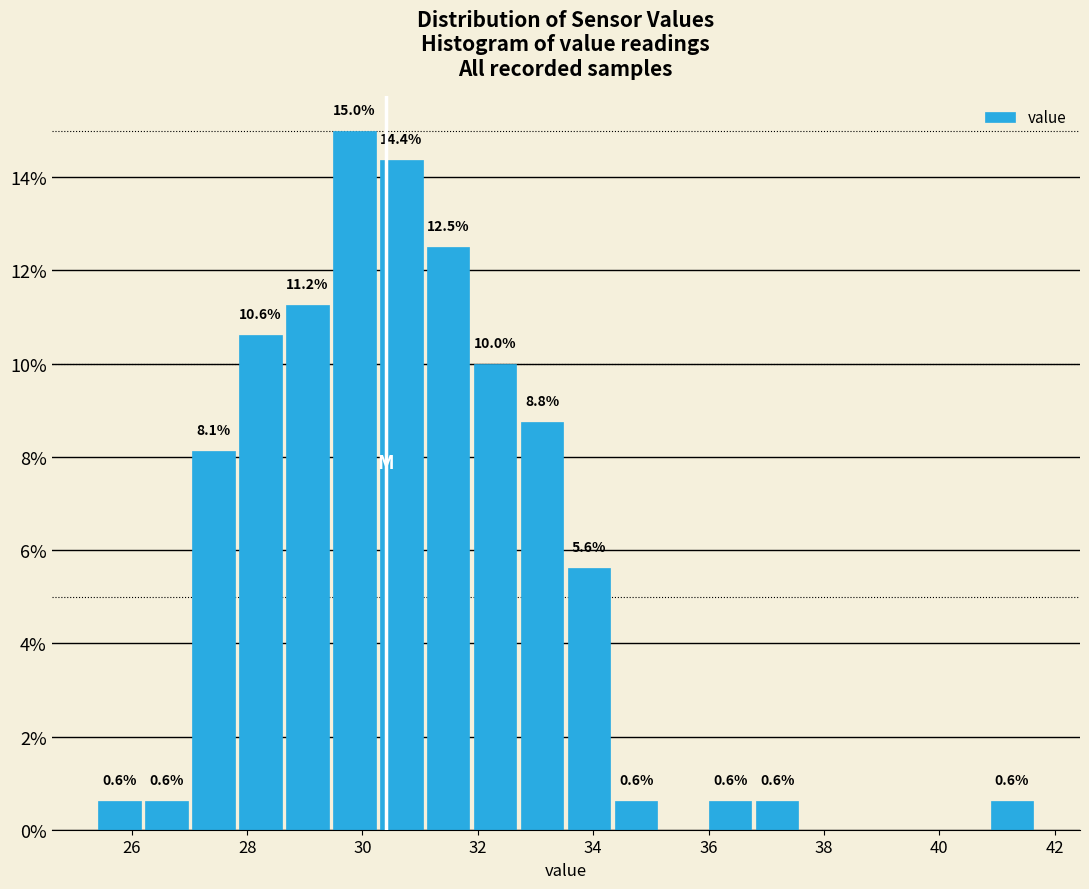

Which range on the x-axis has the tallest bar?

29.4 to 30.2